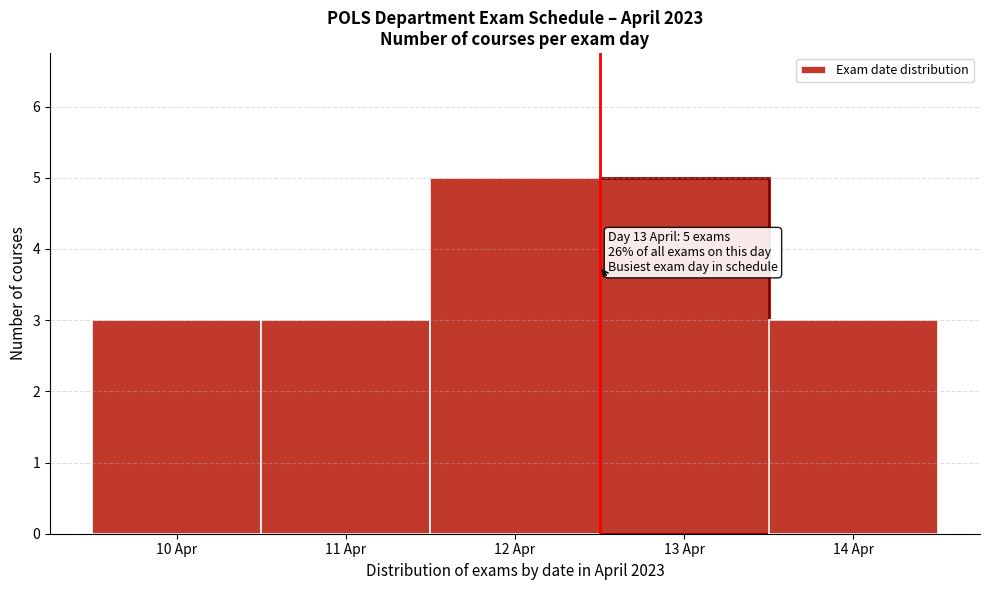

Reading left to right, what are all the values shown in this chart?

3	3	5	5	3